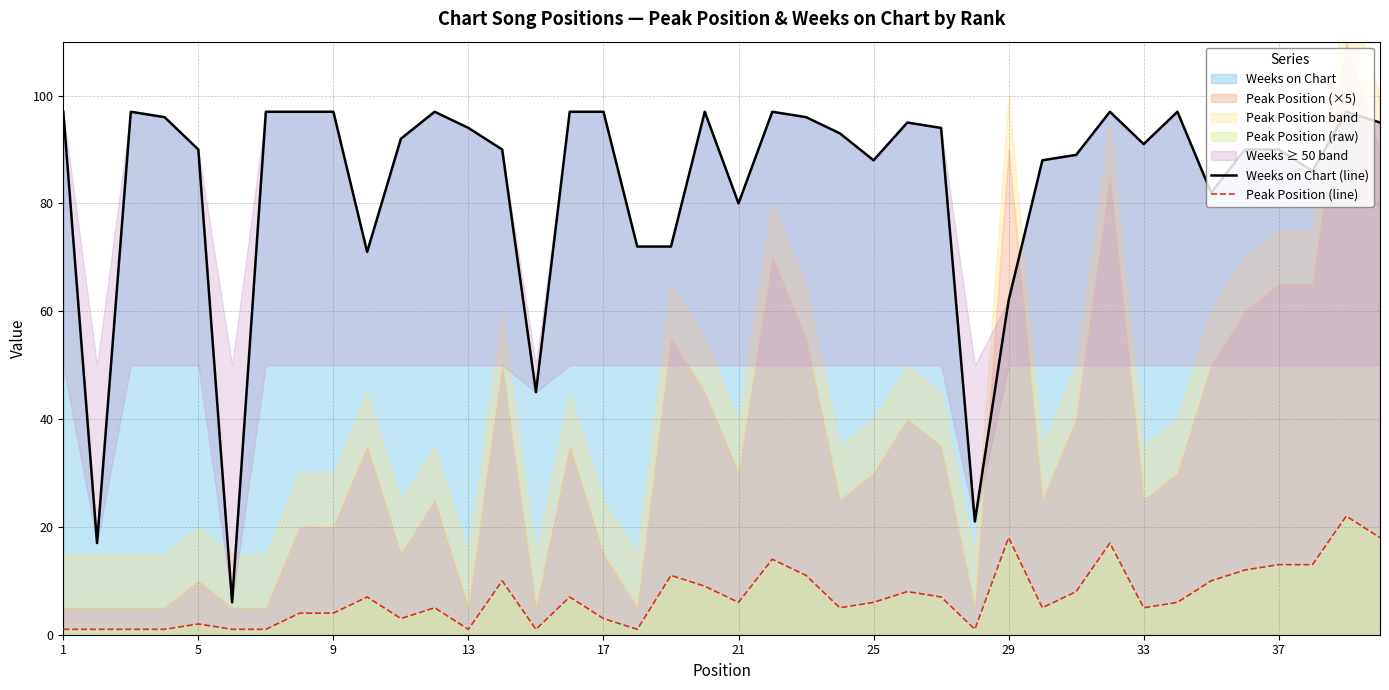

At 39, list the series in order from largest to smallest.

Weeks on Chart (line), Peak Position (line)